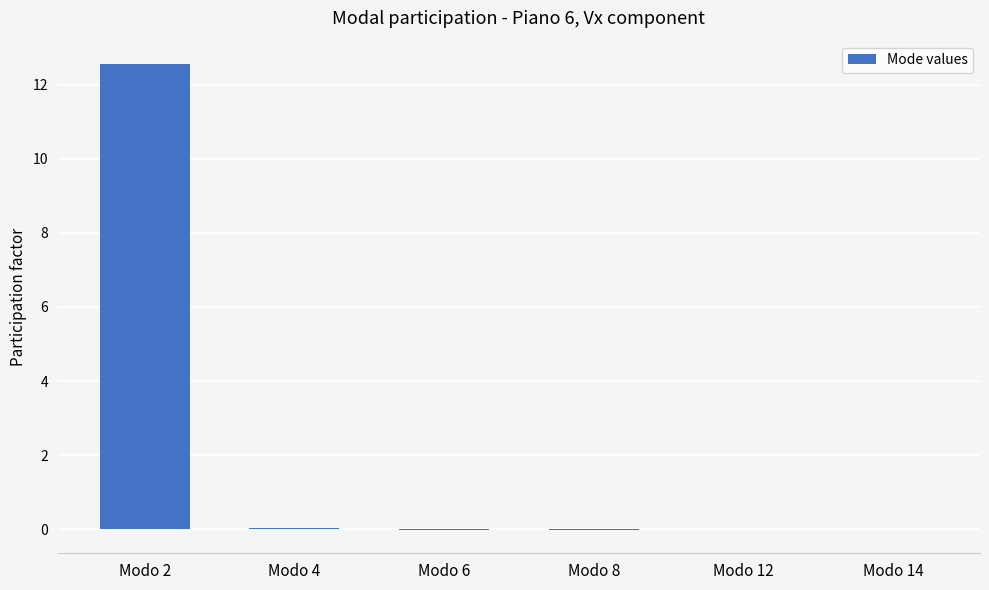

What is the greatest value displayed?

12.6